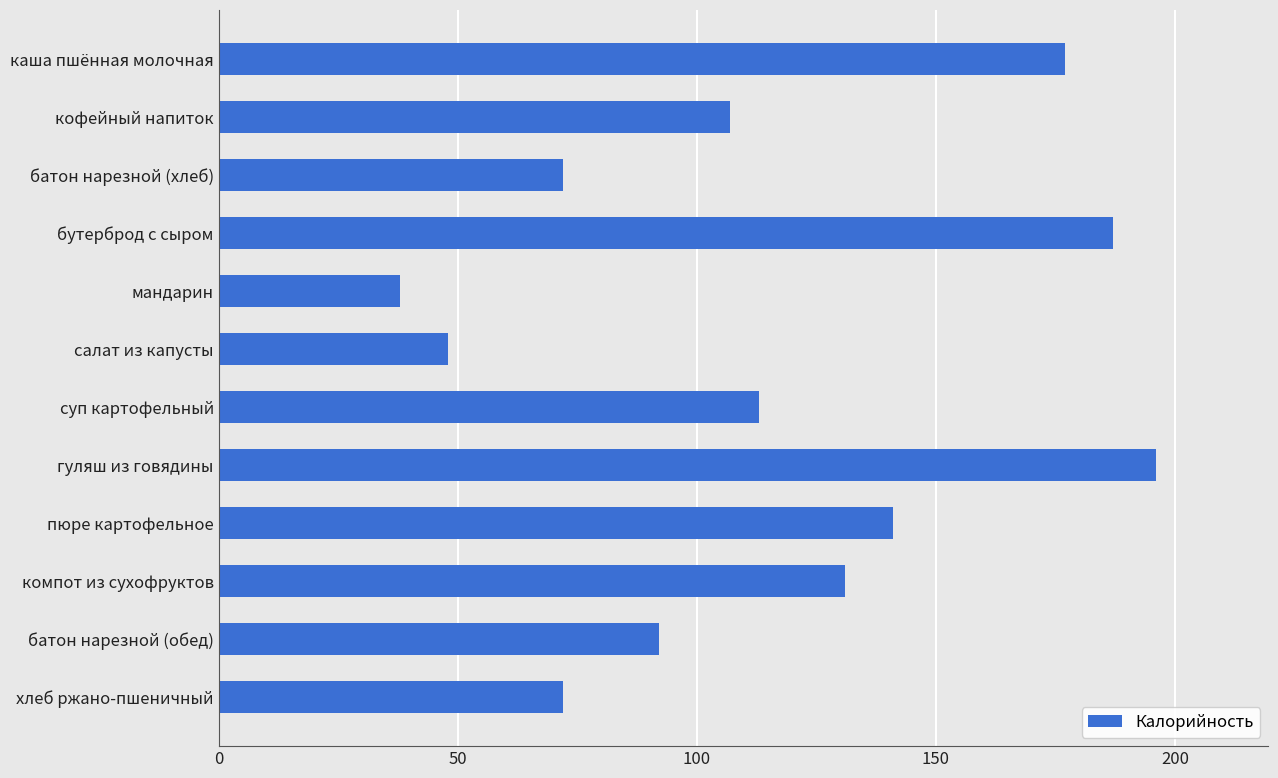

What is the maximum value shown in the chart?

196